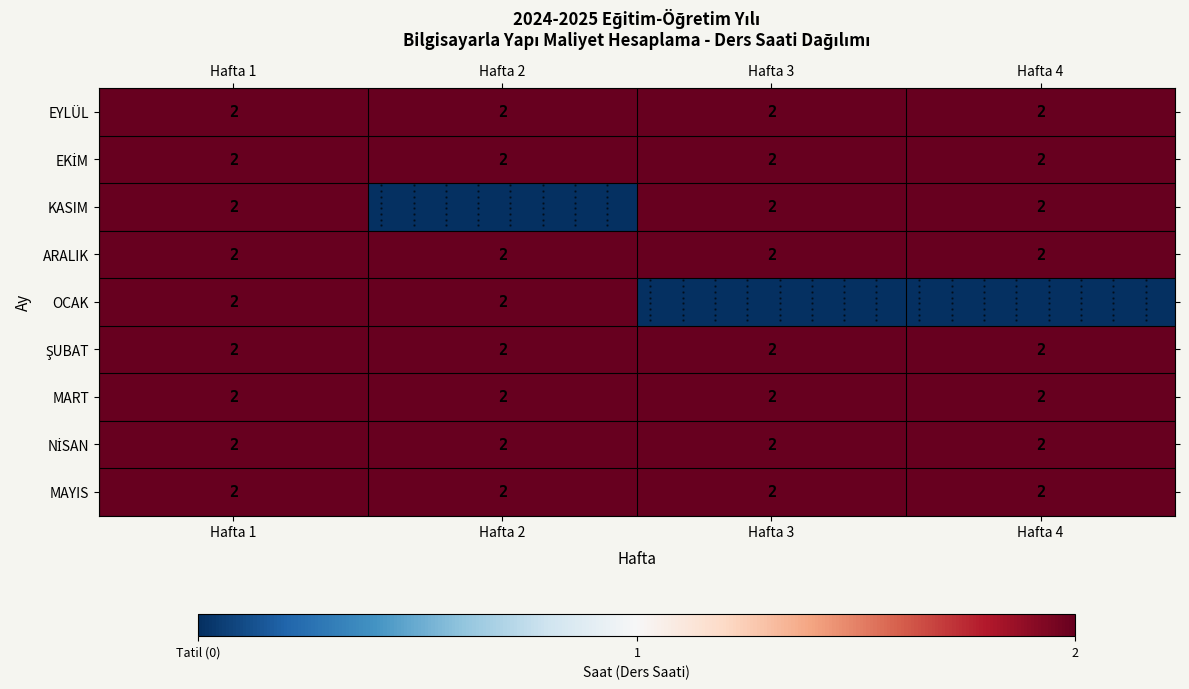

At which label is KASIM closest to 1?

Hafta 1